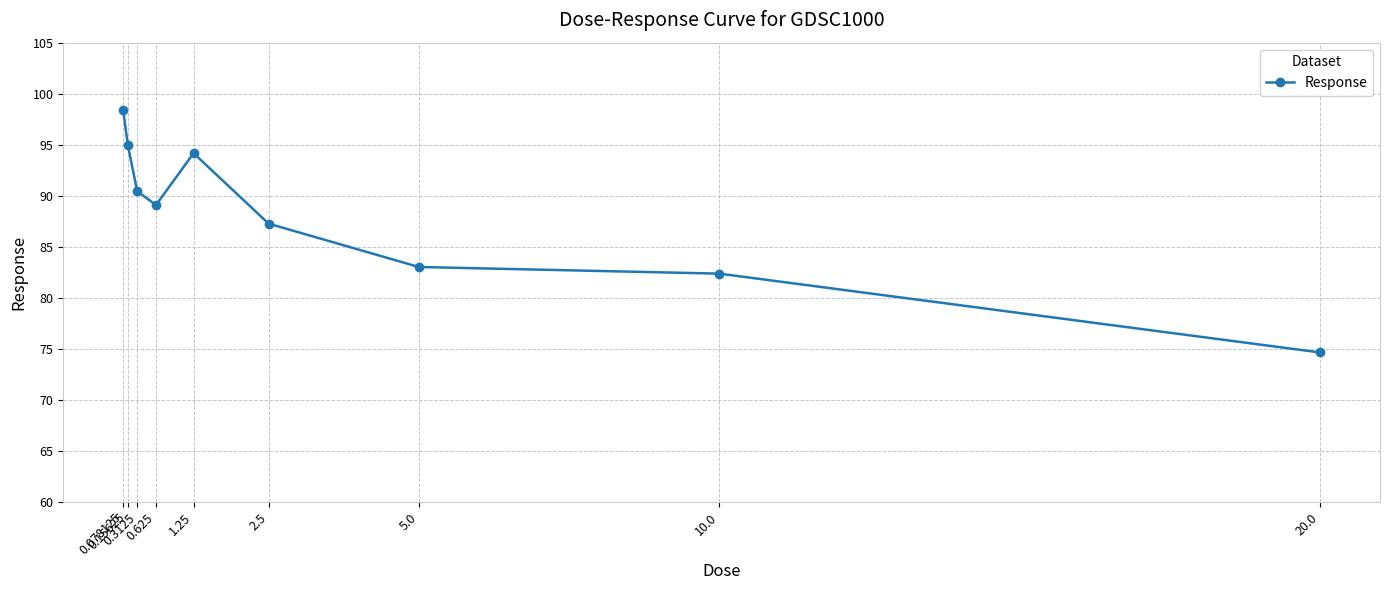

Approximately how many times larger is the value at 0.15625 compared to 0.078125?

1.0